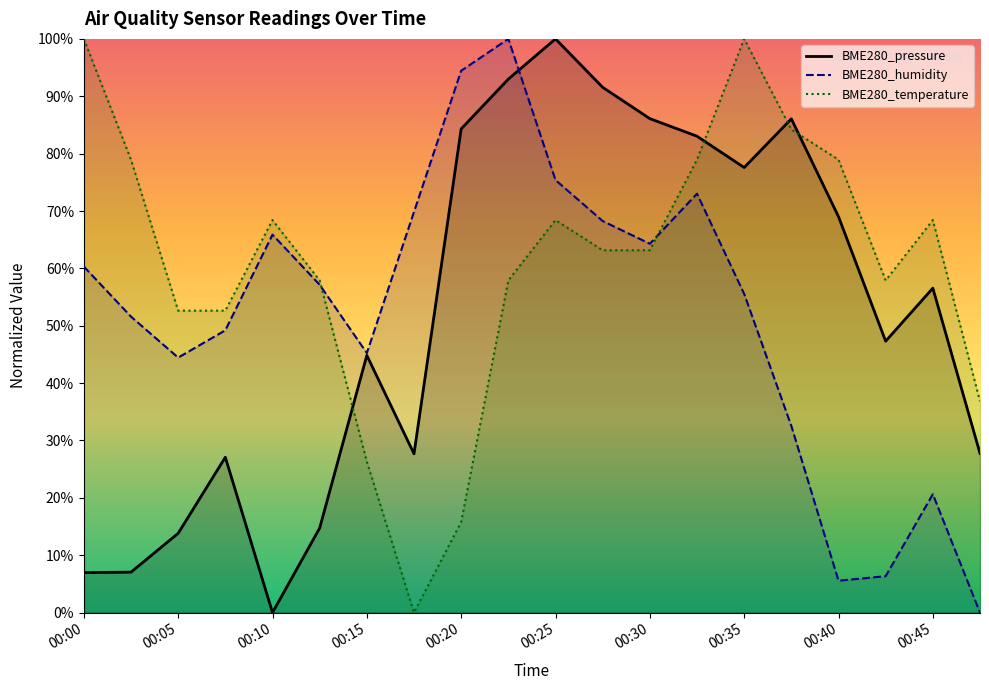

Reading left to right, what are all the values shown in this chart?

BME280_pressure: 00:00=0.1	00:03=0.1	00:05=0.1	00:08=0.3	00:10=0.0	00:13=0.1	00:15=0.4	00:18=0.3	00:20=0.8	00:23=0.9	00:25=1.0	00:28=0.9	00:30=0.9	00:32=0.8	00:35=0.8	00:37=0.9	00:40=0.7	00:42=0.5	00:45=0.6	00:48=0.3
BME280_humidity: 00:00=0.6	00:03=0.5	00:05=0.4	00:08=0.5	00:10=0.7	00:13=0.6	00:15=0.5	00:18=0.7	00:20=0.9	00:23=1.0	00:25=0.8	00:28=0.7	00:30=0.6	00:32=0.7	00:35=0.6	00:37=0.3	00:40=0.1	00:42=0.1	00:45=0.2	00:48=0.0
BME280_temperature: 00:00=1.0	00:03=0.8	00:05=0.5	00:08=0.5	00:10=0.7	00:13=0.6	00:15=0.3	00:18=0.0	00:20=0.2	00:23=0.6	00:25=0.7	00:28=0.6	00:30=0.6	00:32=0.8	00:35=1.0	00:37=0.8	00:40=0.8	00:42=0.6	00:45=0.7	00:48=0.4